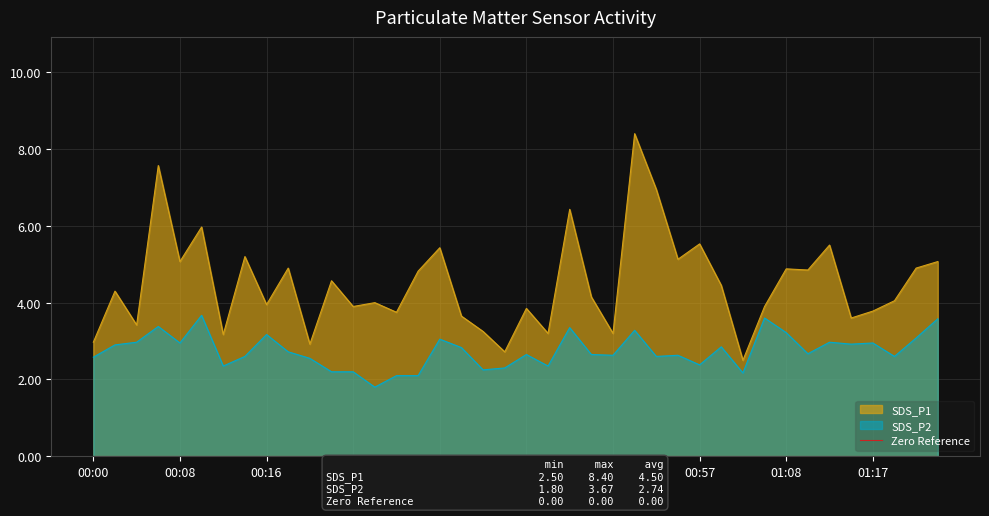

Rank the series by their average value, from highest to lowest.

SDS_P1, SDS_P2